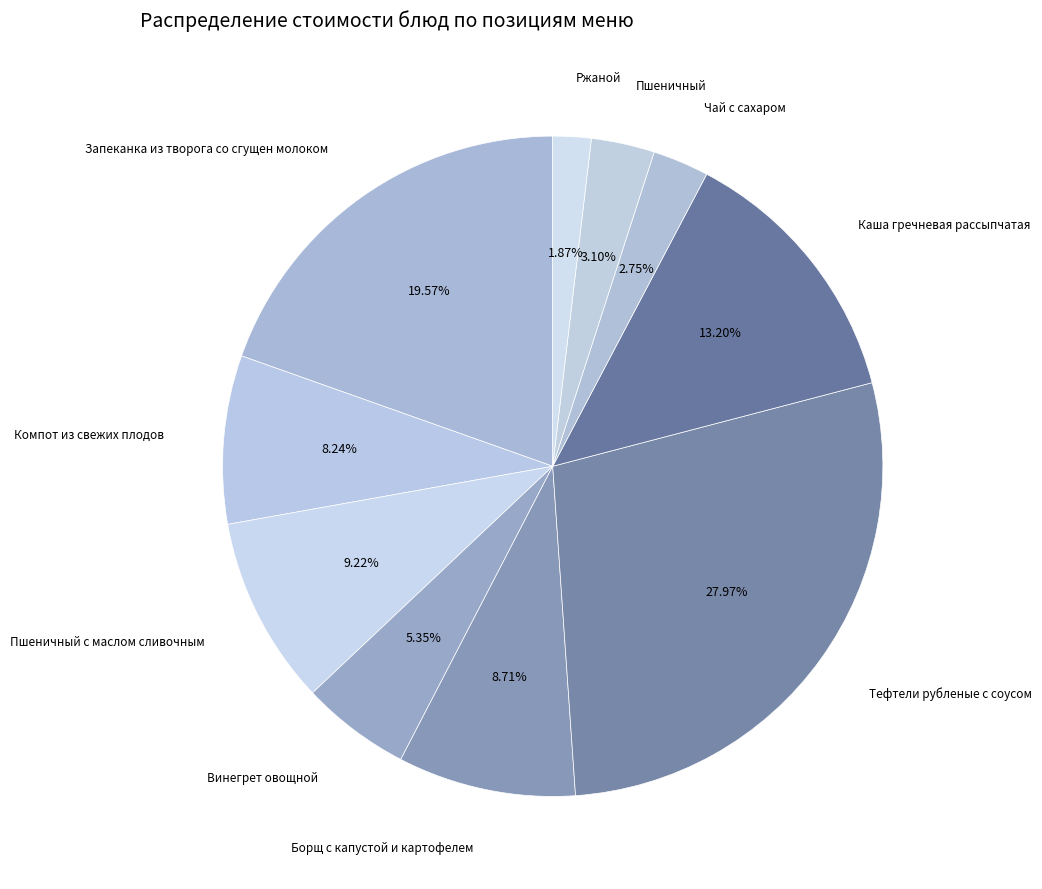

How many slices are in this pie chart?

10